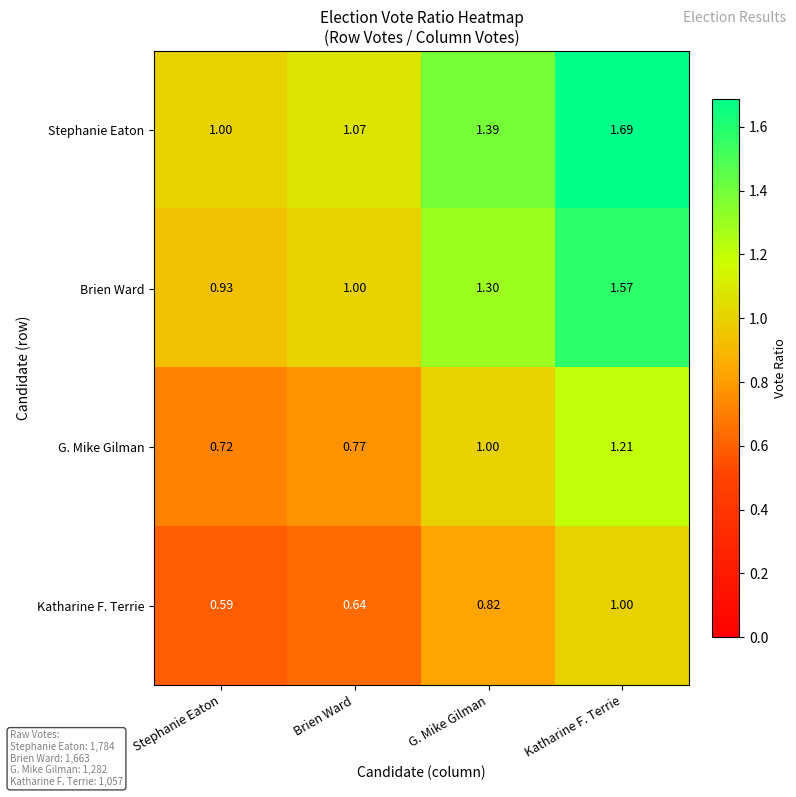

Which category has the highest value across all series?

Katharine F. Terrie